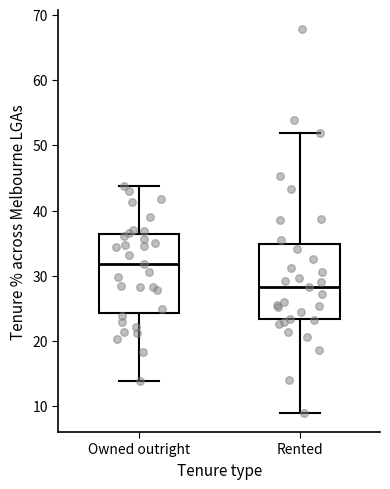

Reading left to right, transcribe this box plot: for each box, give where its median line is, the range the box spans, and where its two whiskers end, as read against the y-axis. The values are not printed on the chart, so give them approximately, as read against the axis.

Owned outright: median 32, box 24 to 36, whiskers 14 to 44
Rented: median 28, box 23 to 35, whiskers 9 to 52